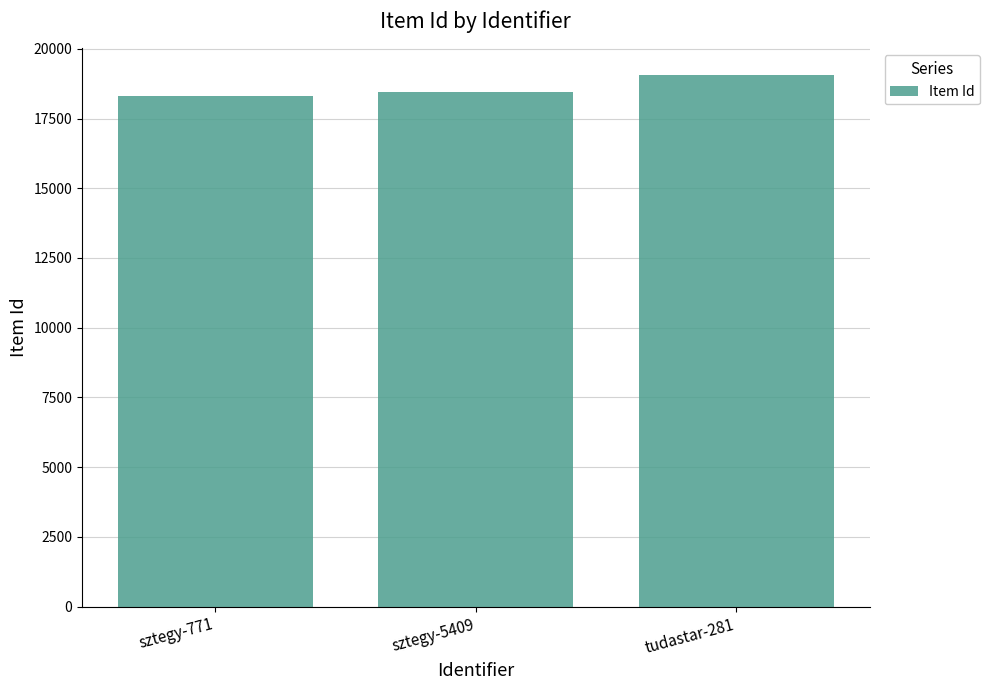

At which category does the chart reach its peak across all series?

tudastar-281